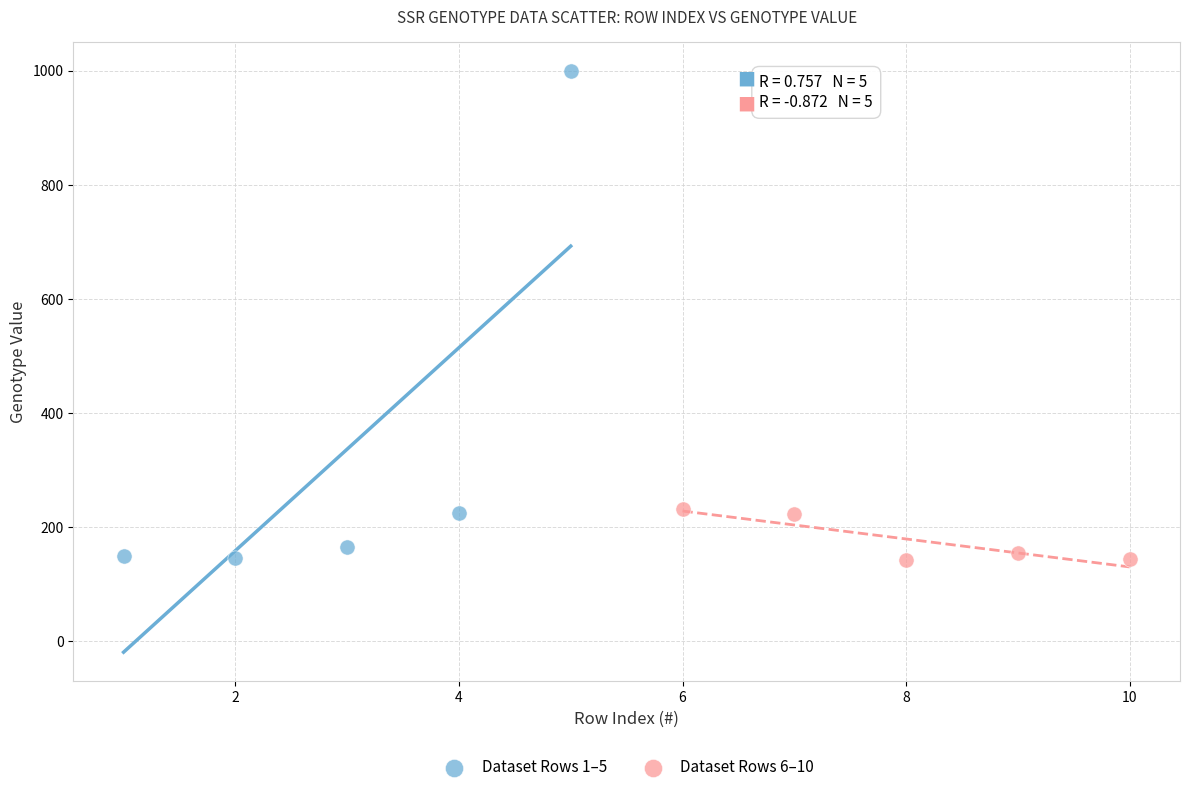

Which series contains the highest Y value?

Dataset Rows 1–5